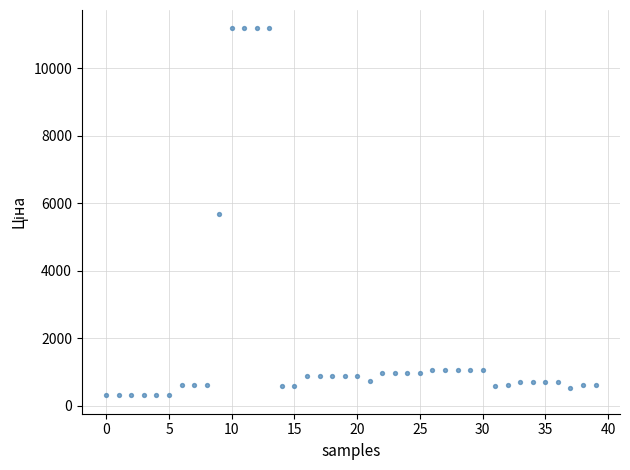

What is the range of Y values (max minus min)?

10877.9